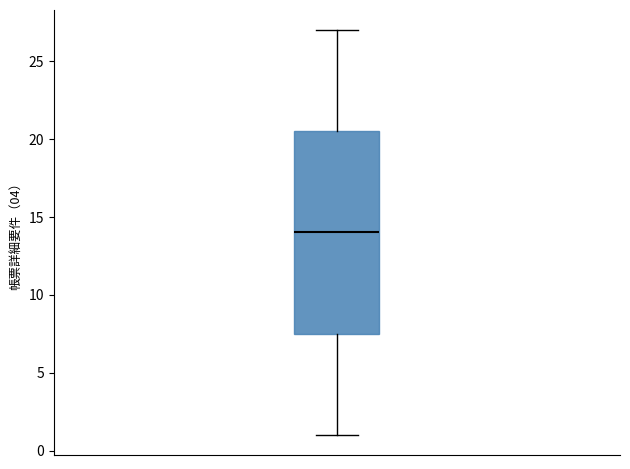

Where is the upper edge of the box on the y-axis? The values are not printed on the chart, so give them approximately, as read against the axis.

20.5